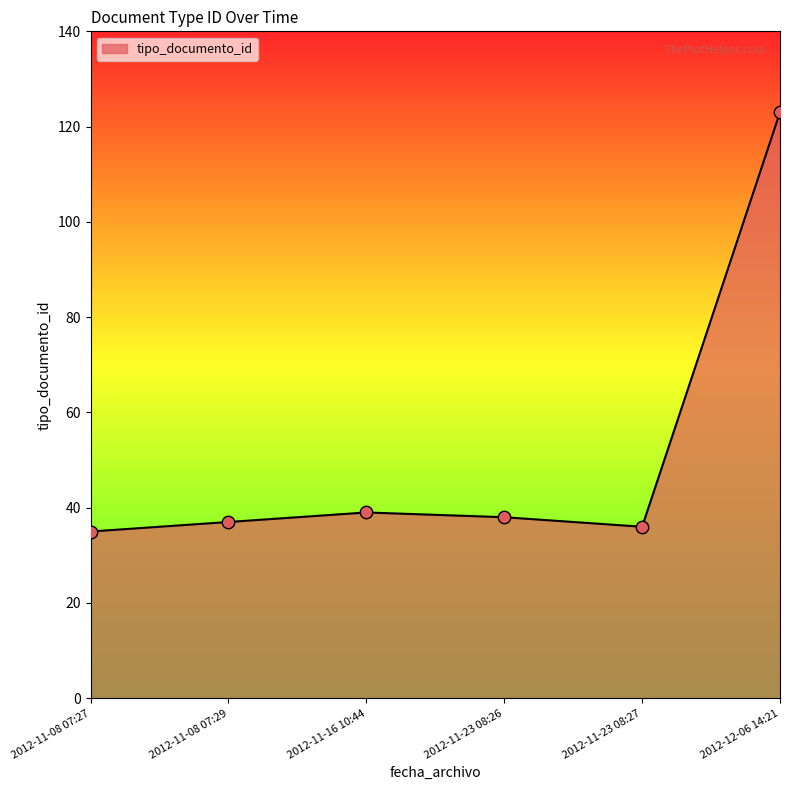

What is the ratio of the value at 2012-11-23 08:26 to the value at 2012-11-23 08:27?

1.1